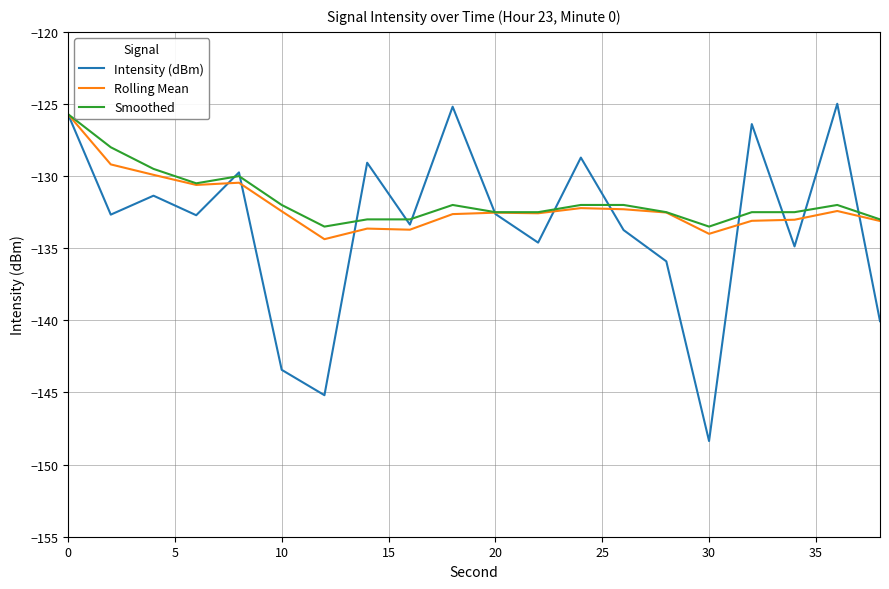

In Intensity (dBm), how many points are higher than both neighbors (excluding endpoints)?

7